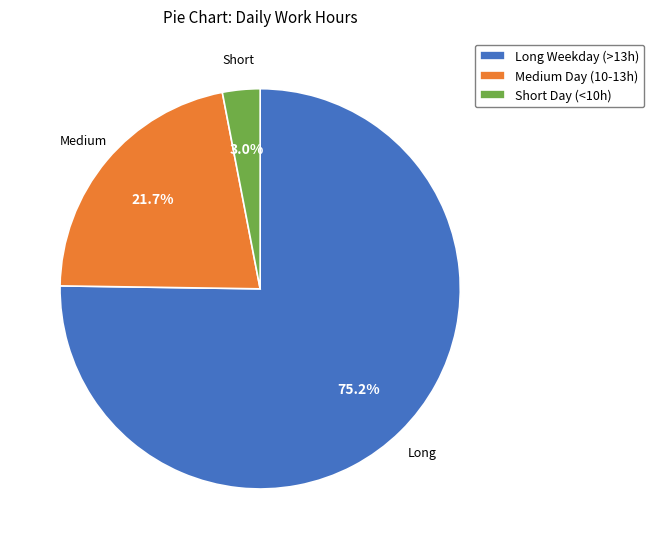

Which has a higher value, Short Day (<10h) or Long Weekday (>13h)?

Long Weekday (>13h)